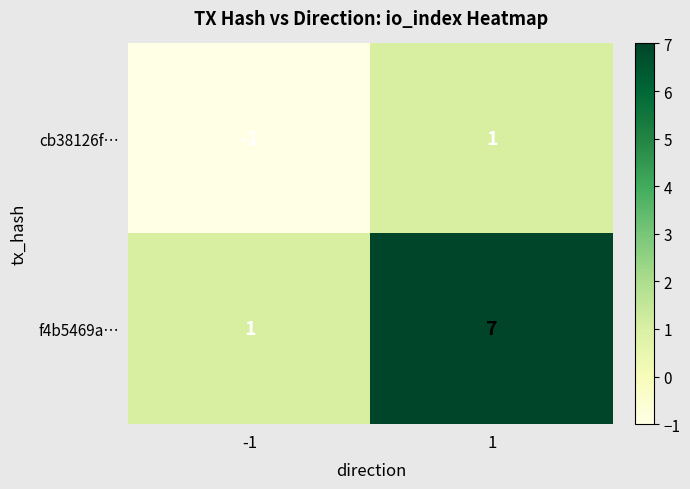

List the series in order of their peak value, highest first.

f4b5469a…, cb38126f…